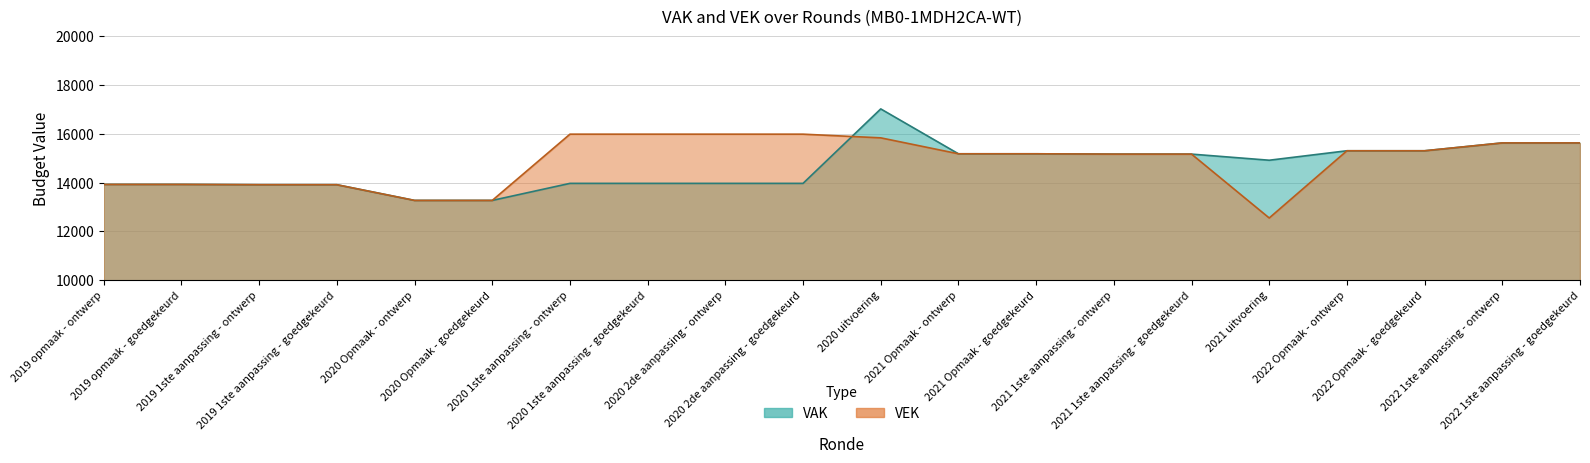

At which label does VAK first exceed 14920?

2020 uitvoering